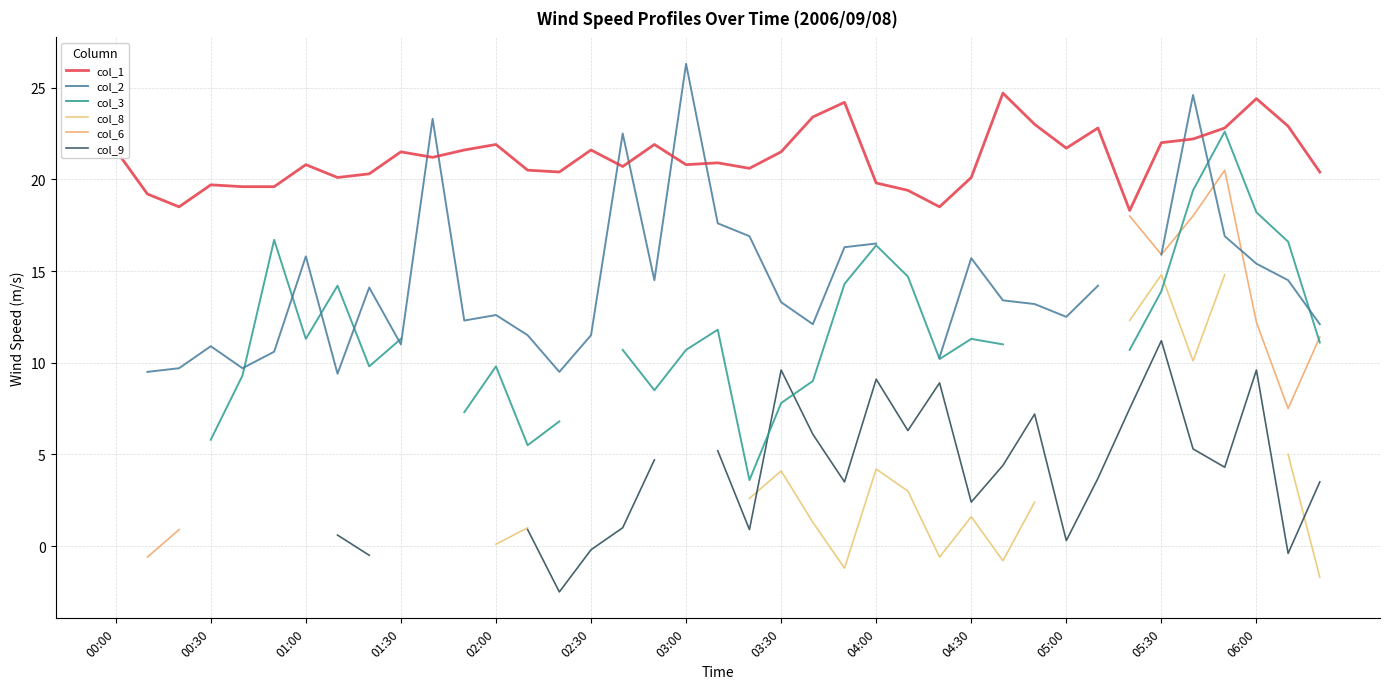

What is the value of the col_3 point at the 35th from the left?

19.4